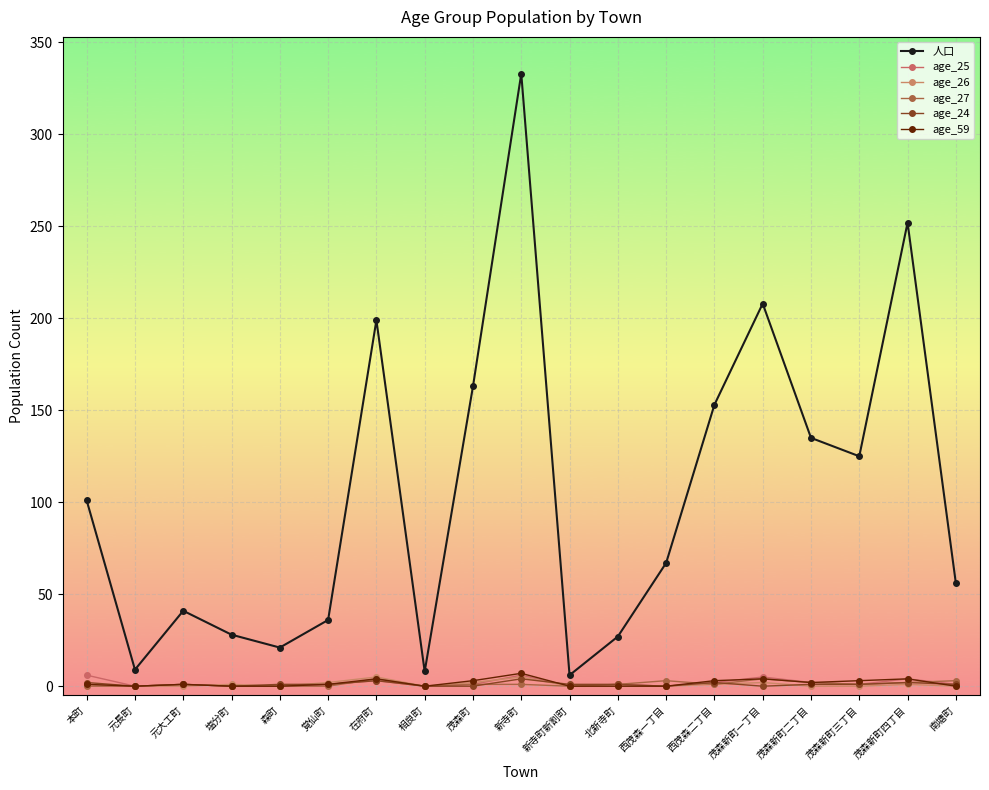

How many distinct data groups are displayed?

6